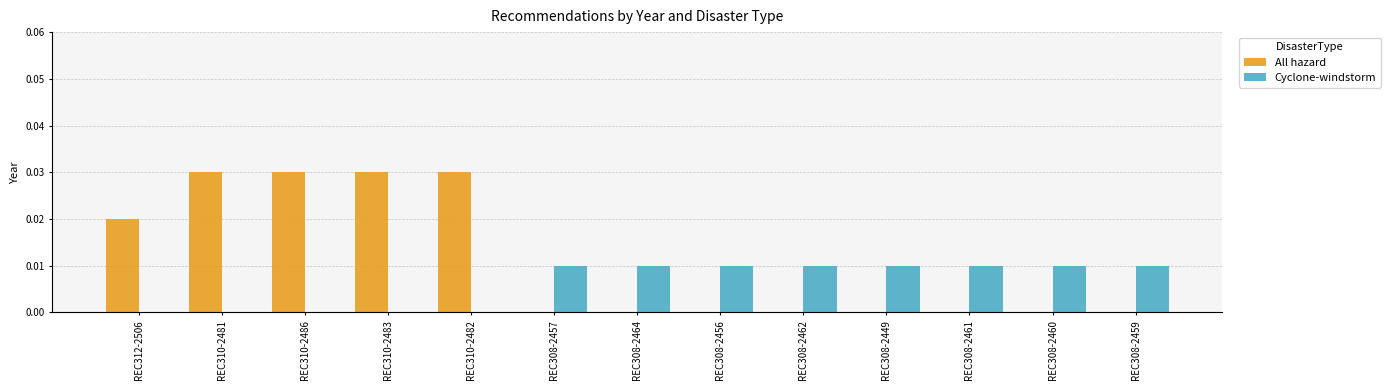

Is it true that Cyclone-windstorm equals 0.0 at REC308-2464?

True